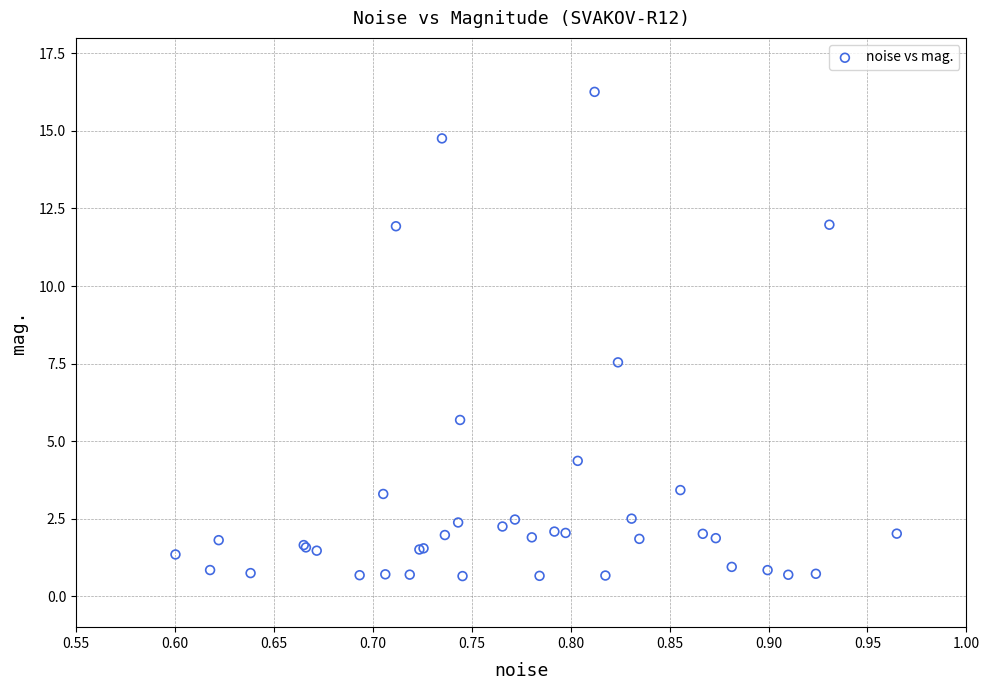

What Y value in the scatter plot is closest to 8?

7.5